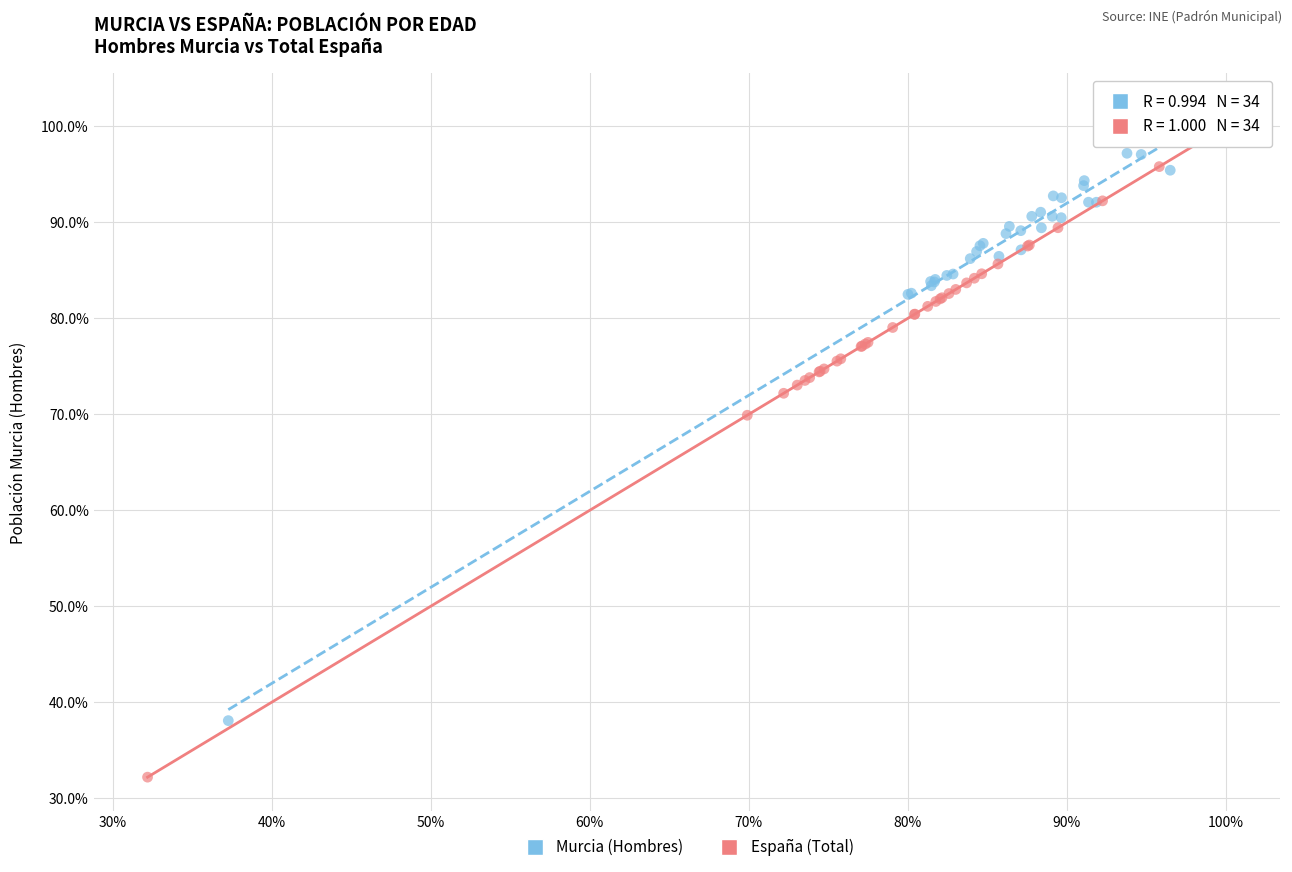

What are all the series names shown in the legend?

Murcia (Hombres), España (Total)